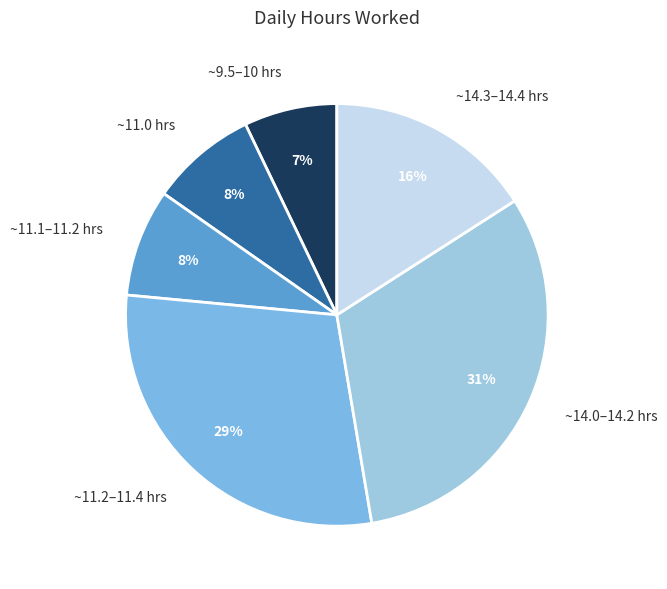

Which has a higher value, ~11.0 hrs or ~9.5–10 hrs?

~11.0 hrs